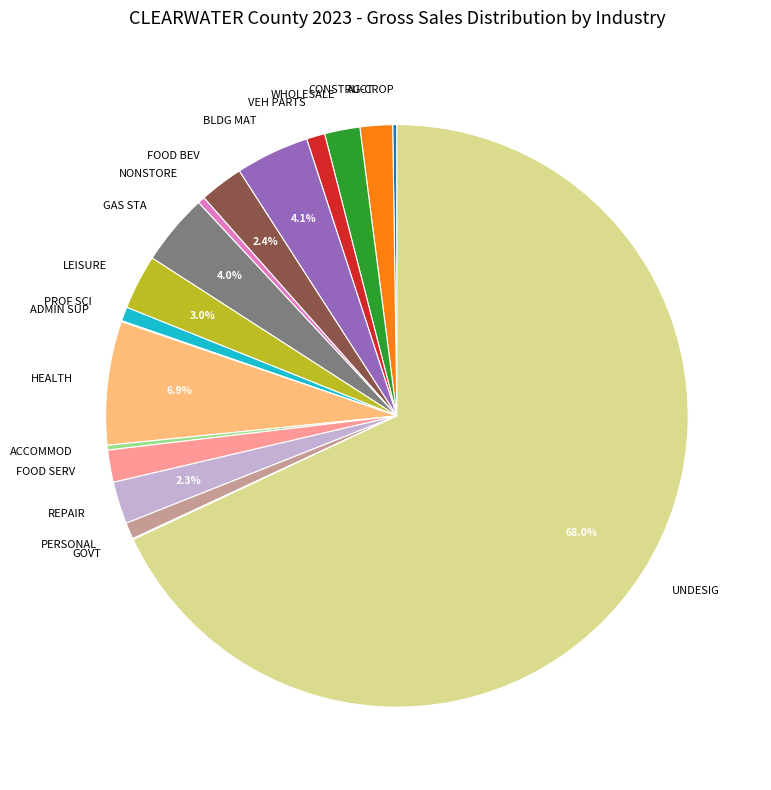

Is the sum of WHOLESALE and VEH PARTS greater than half?

No